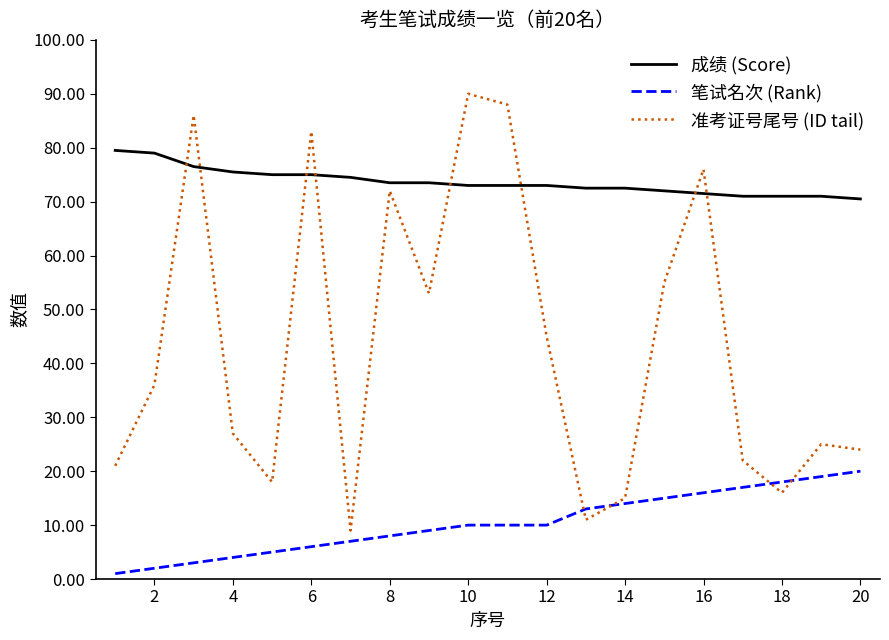

Which series has the largest total across all categories?

成绩 (Score)